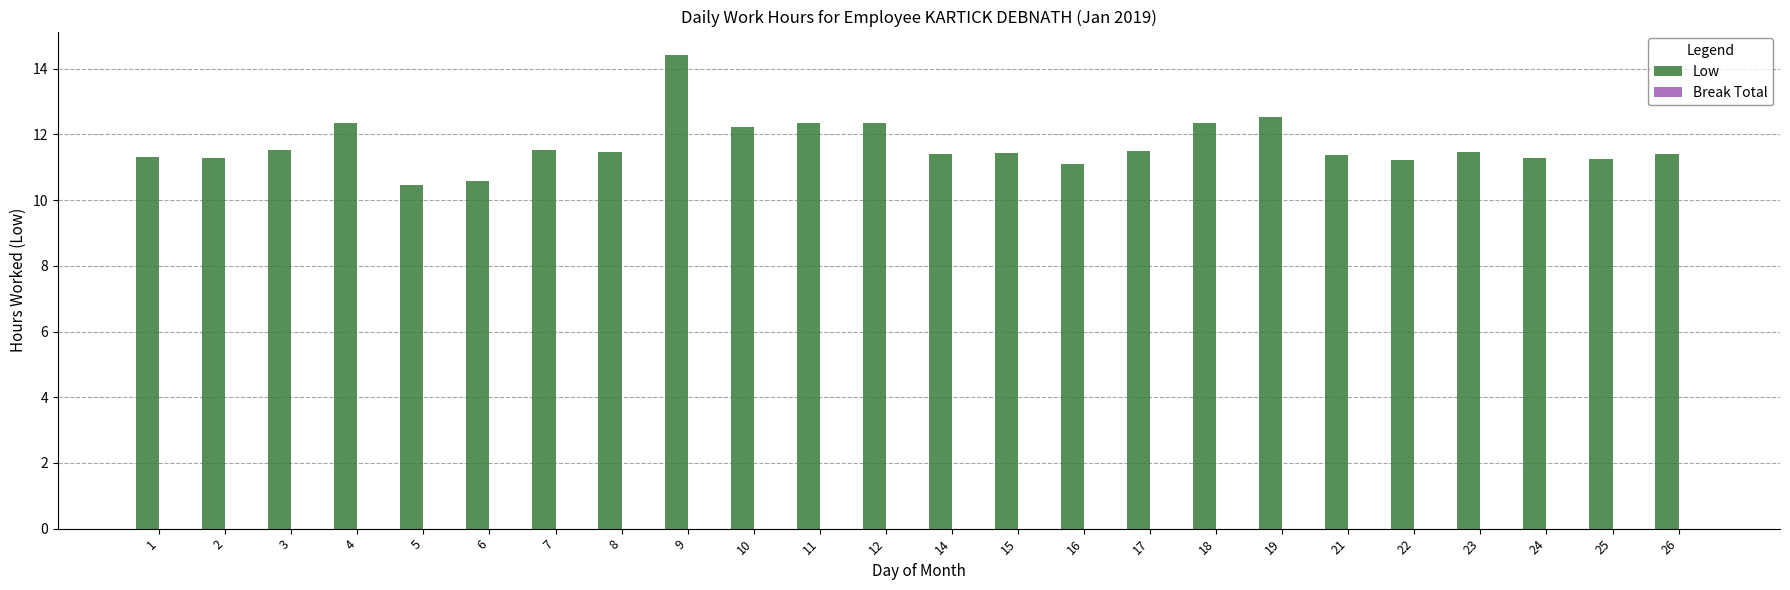

Count the number of data series in this chart.

1